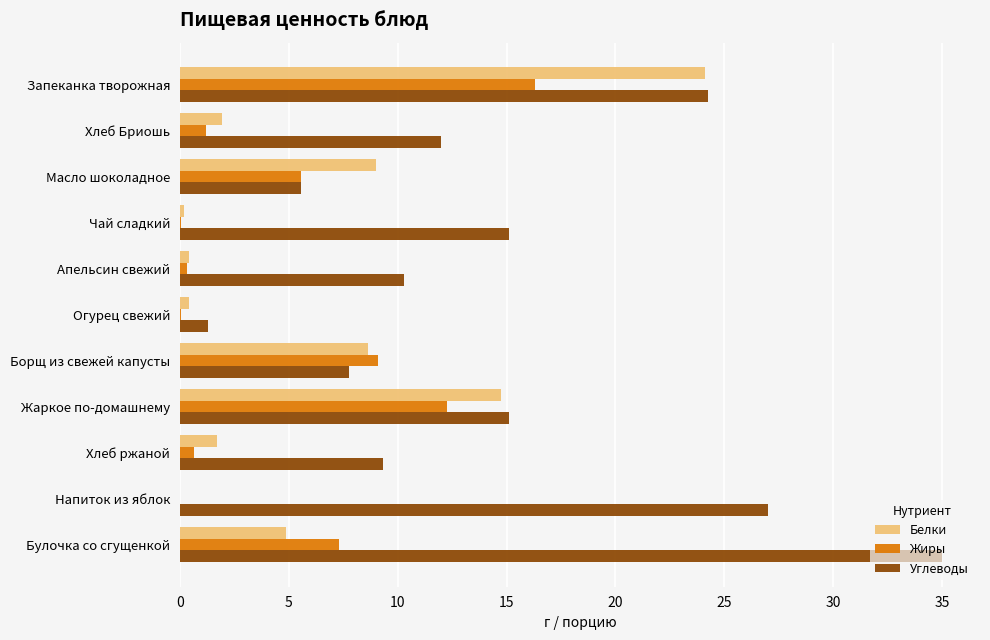

The value of Углеводы at Хлеб ржаной is 9.3. True or false?

True